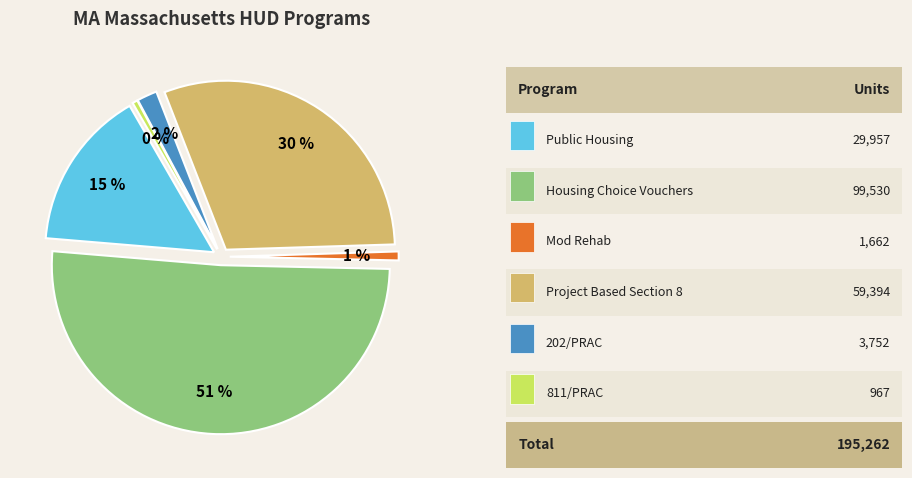

Which has a higher value, Public Housing or Housing Choice Vouchers?

Housing Choice Vouchers